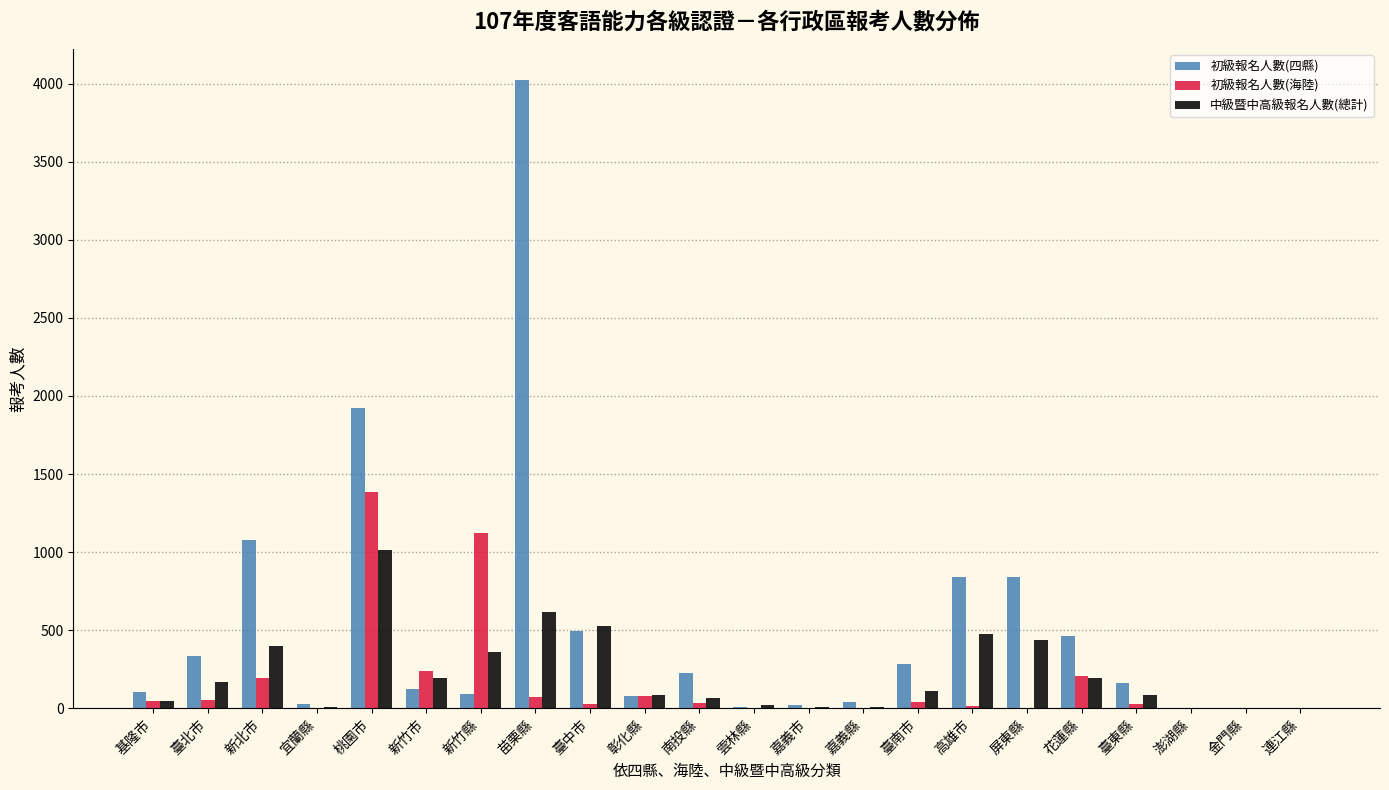

Between 臺北市 and 雲林縣, which series saw the biggest shift?

初級報名人數(四縣)